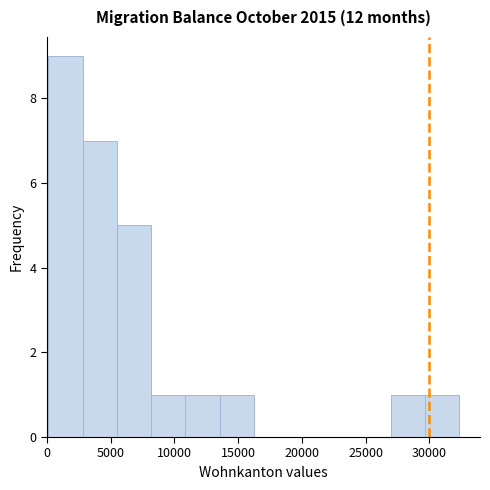

Which range on the x-axis has the tallest bar?

0 to 3000